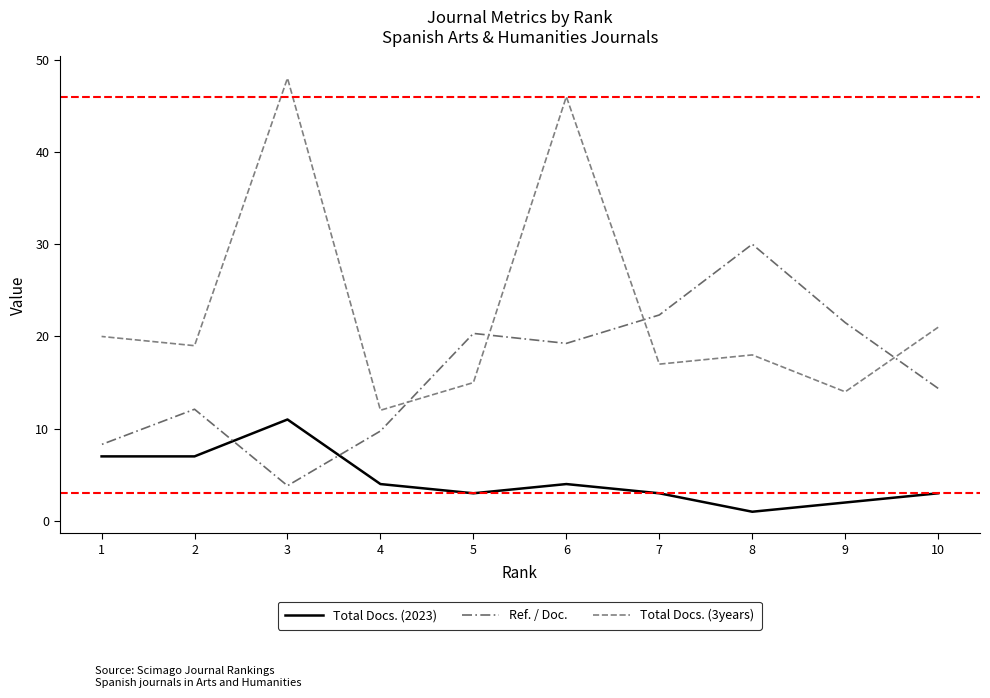

At 5, list the series in order from smallest to largest.

Total Docs. (2023), Total Docs. (3years), Ref. / Doc.